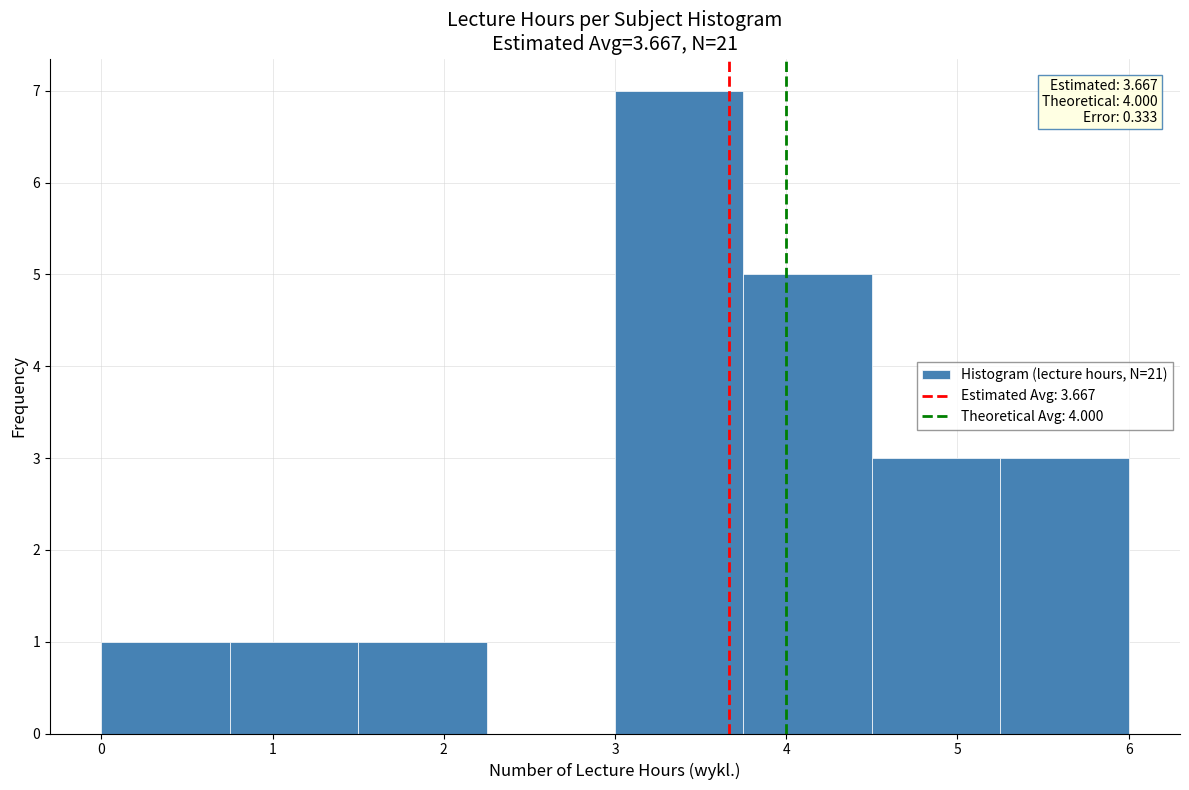

Which range on the x-axis has the tallest bar?

3.00 to 3.75